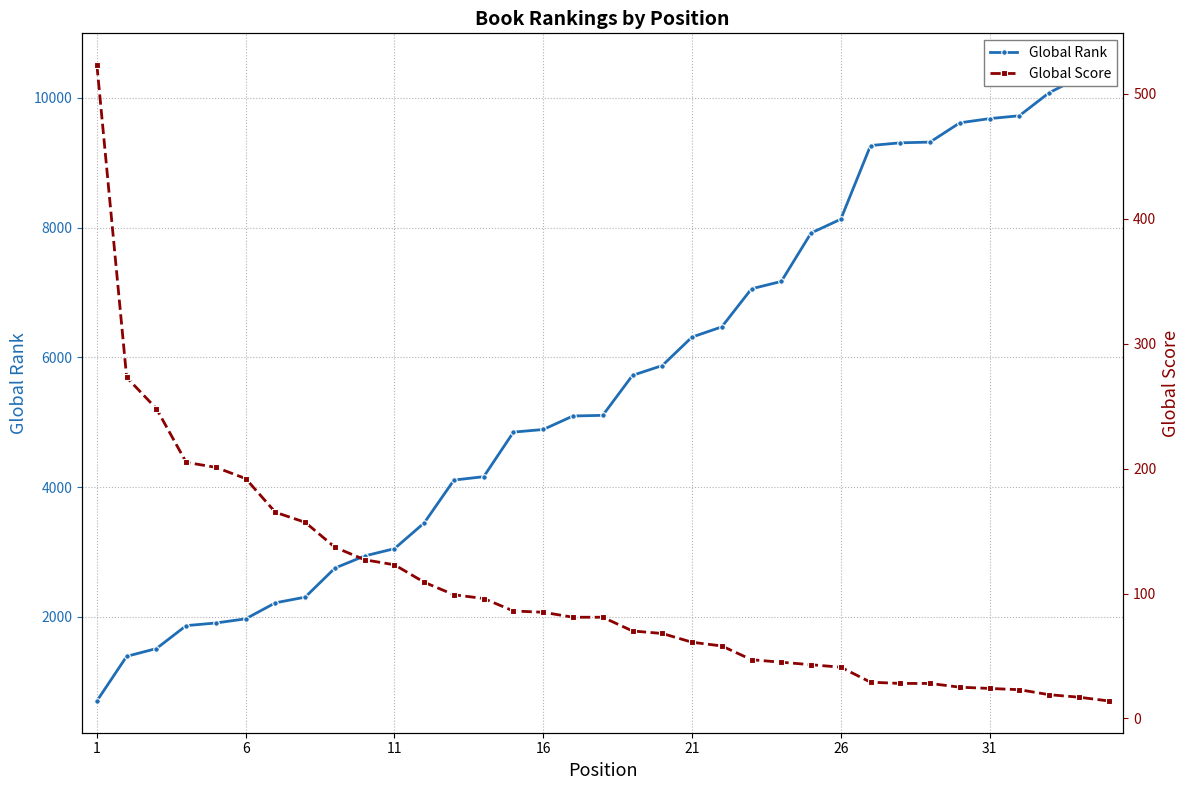

How many lines are shown in the chart?

2